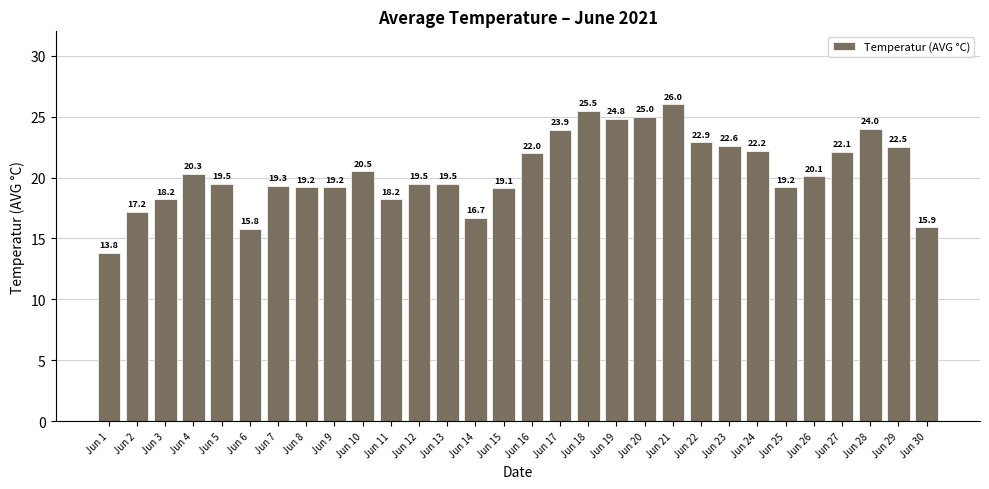

Are the bars horizontal?

No